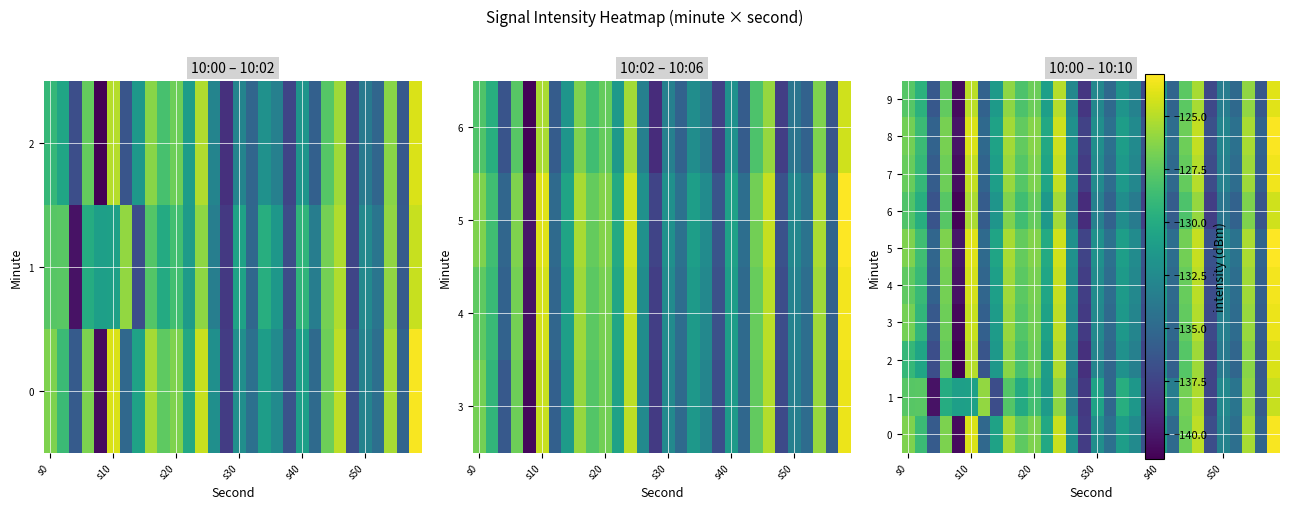

What is the greatest value displayed?

-123.0